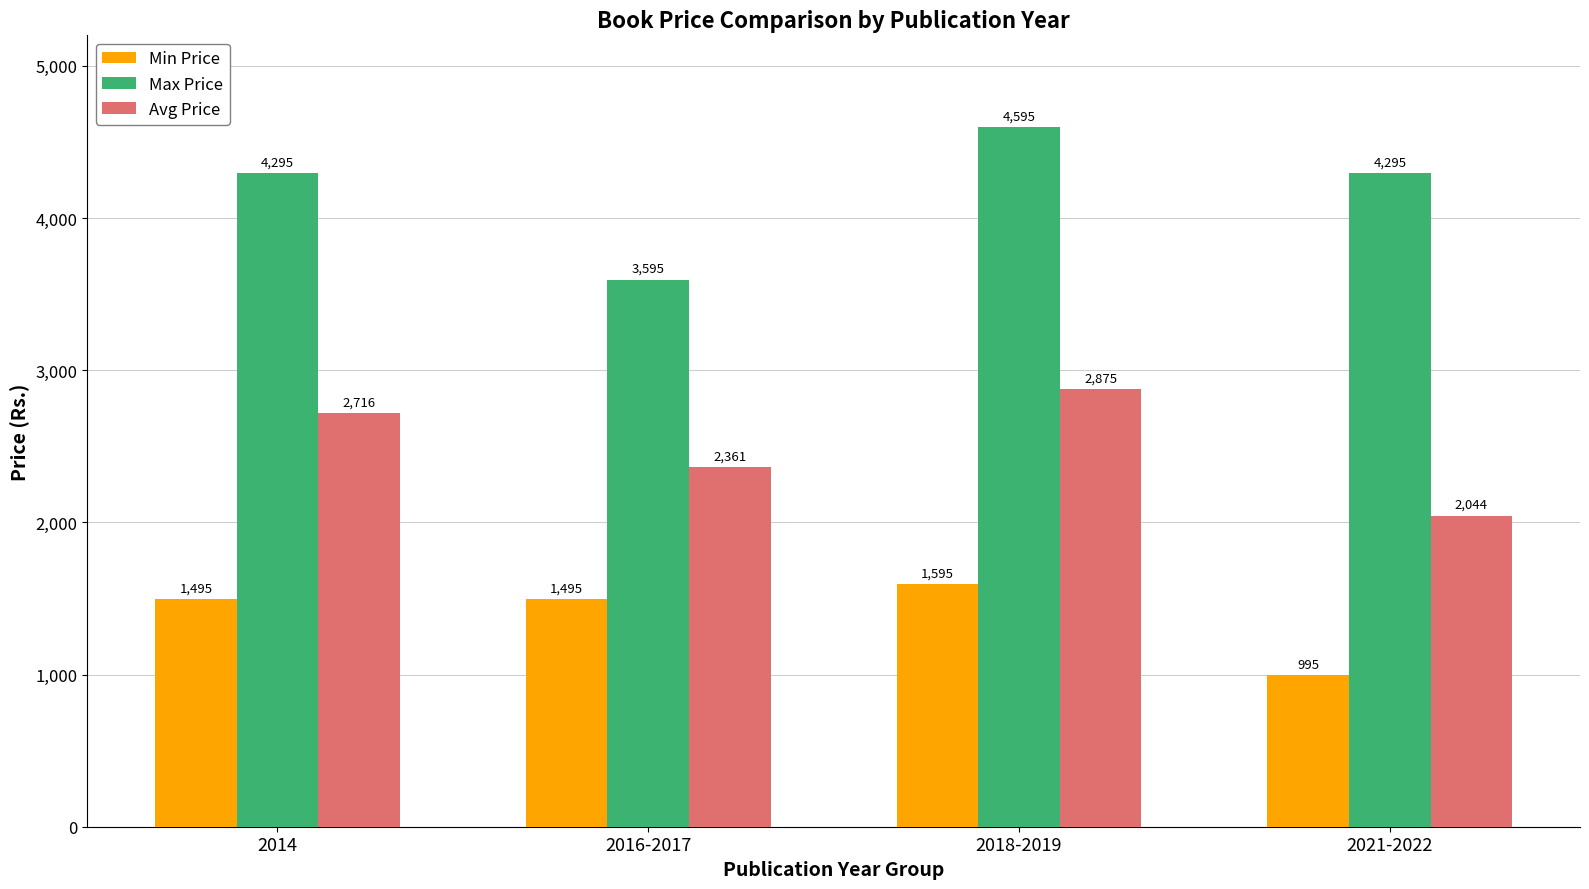

What are all the series names shown in the legend?

Min Price, Max Price, Avg Price